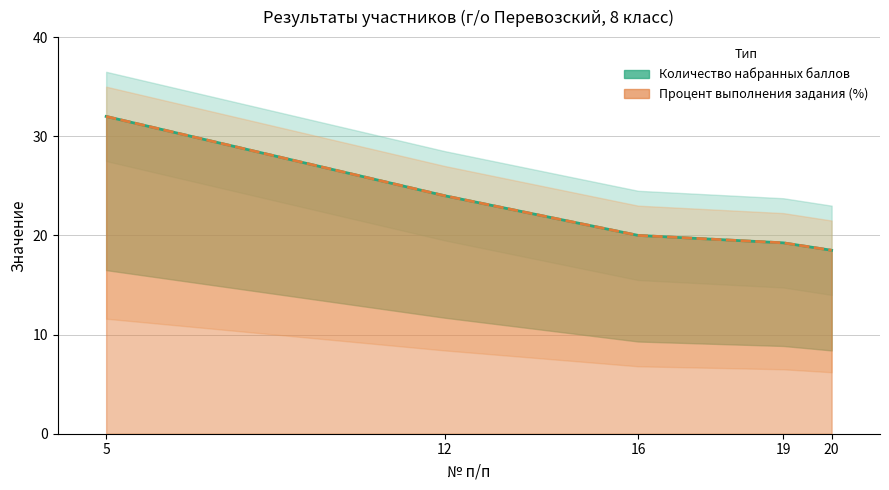

What is the total value across all series at 20?

37.0